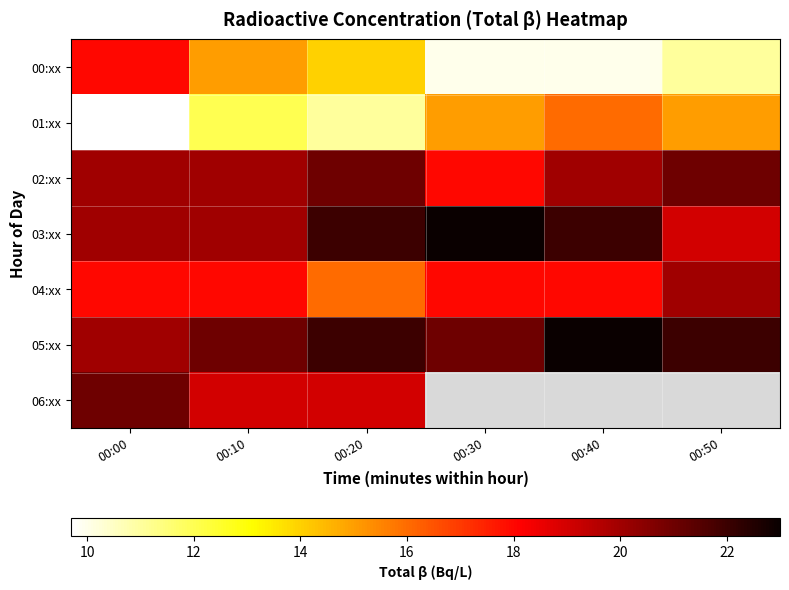

Where does the 02:xx series first go above 20?

00:20